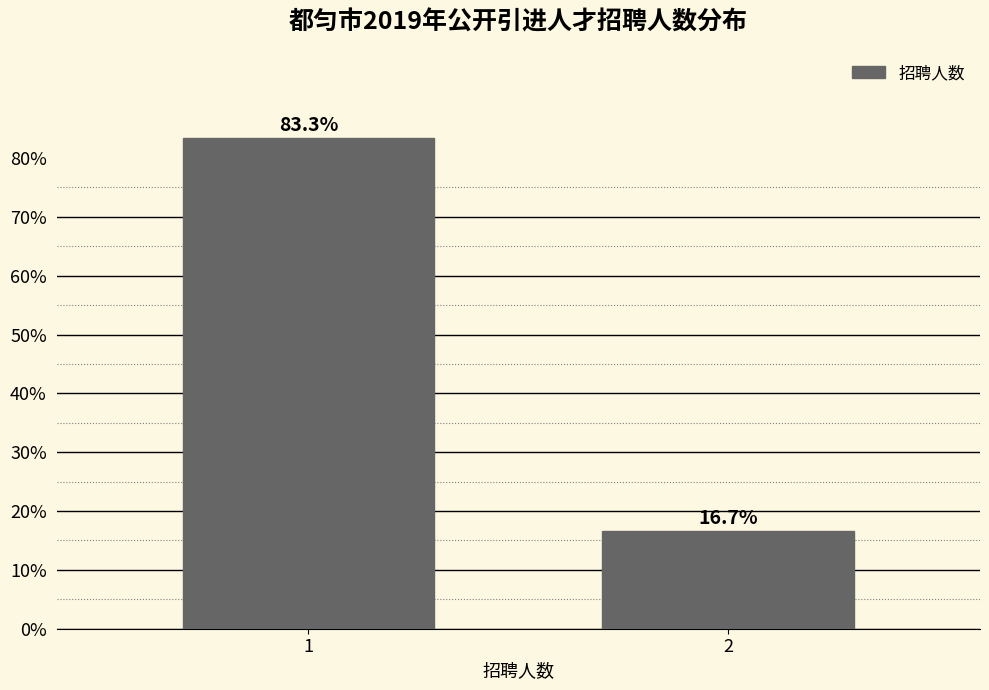

Does the chart contain any negative values?

No